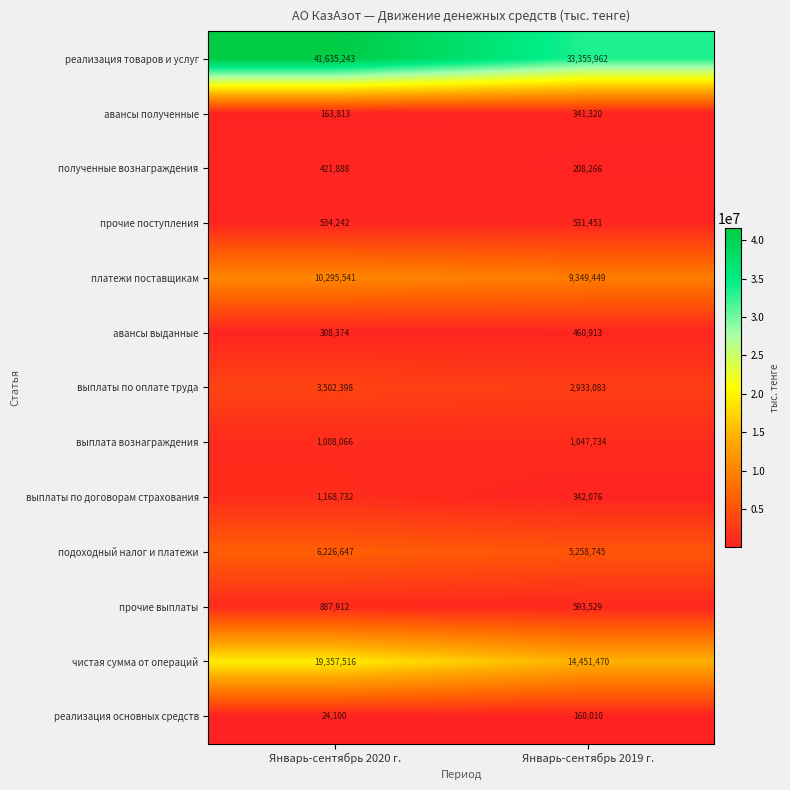

True or false: чистая сумма от операций has a value of 7971453 at Январь-сентябрь 2019 г..

False